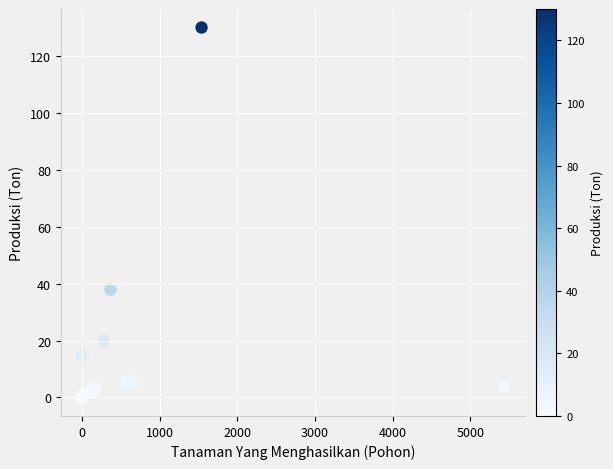

What Y value in the scatter plot is closest to 65?

37.9